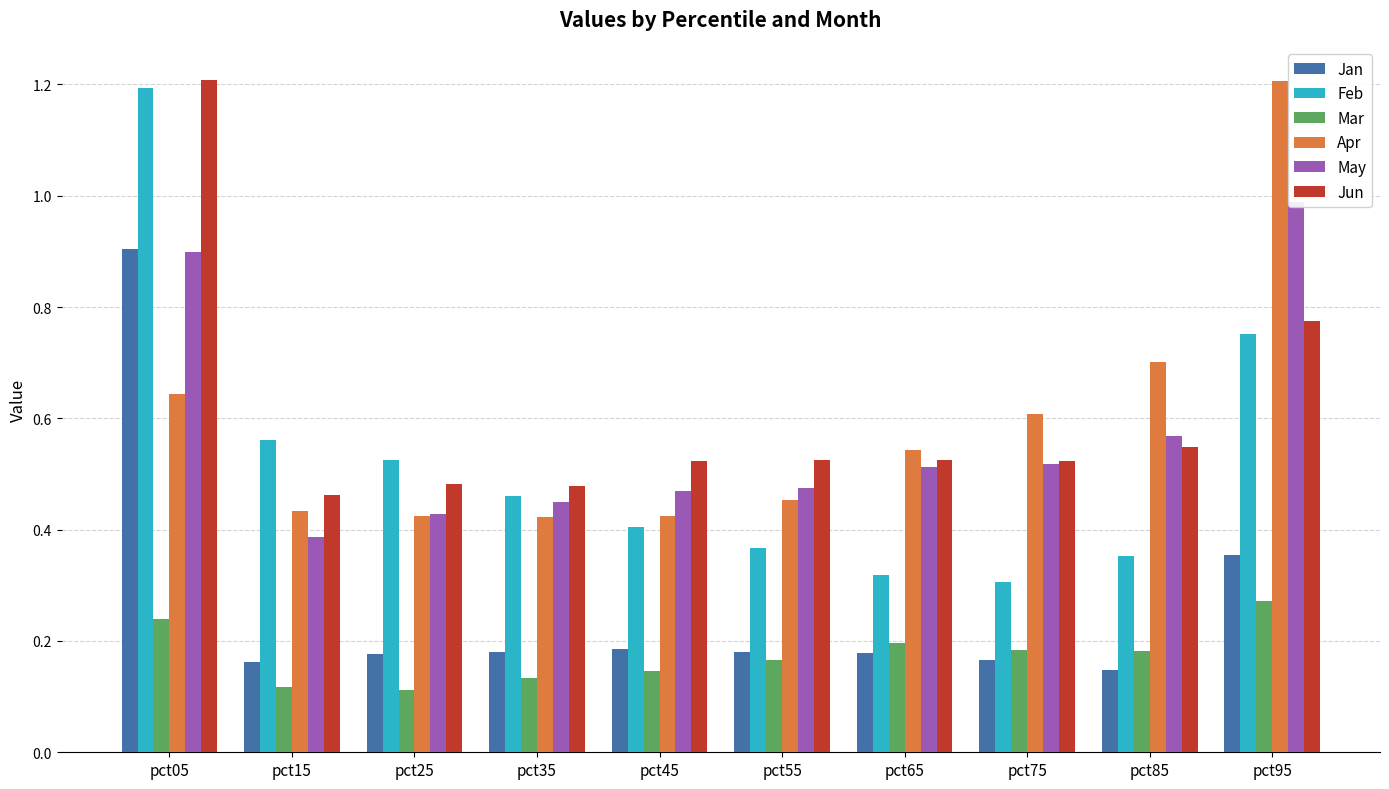

Rank the series at pct85 from lowest to highest value.

Jan, Mar, Feb, Jun, May, Apr